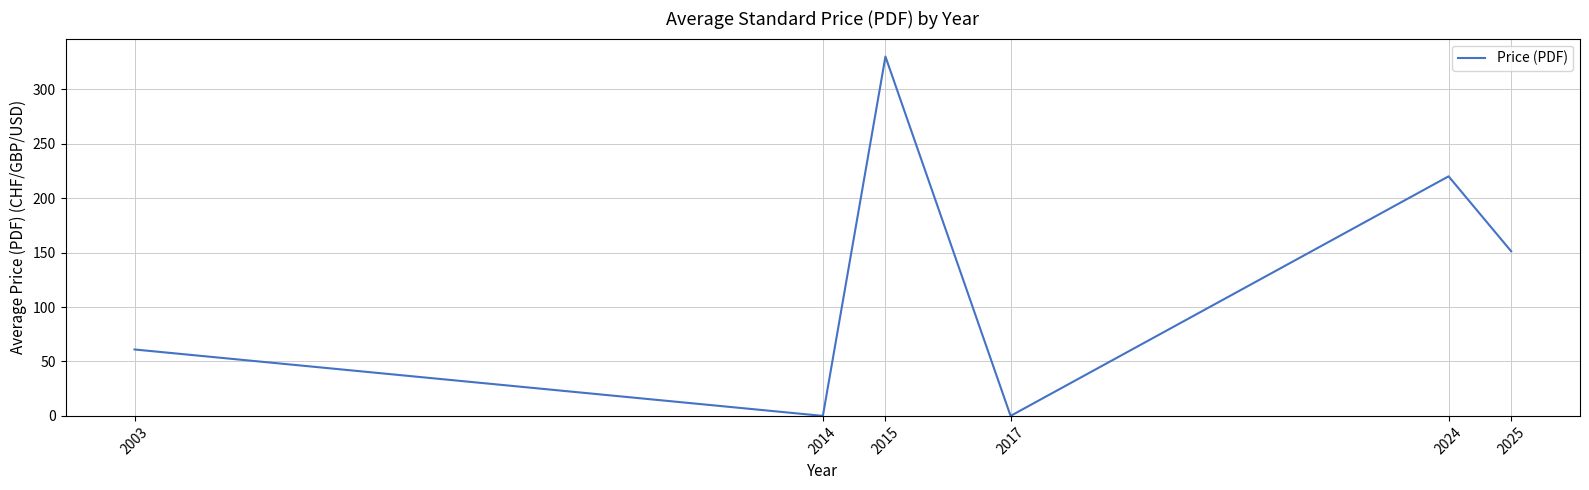

What is the change in value from 2017 to 2025?

+151.2